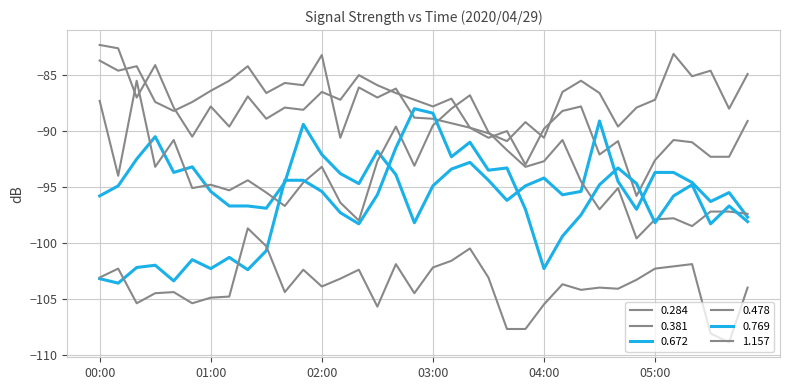

Is this an area chart (filled region under the line)?

No